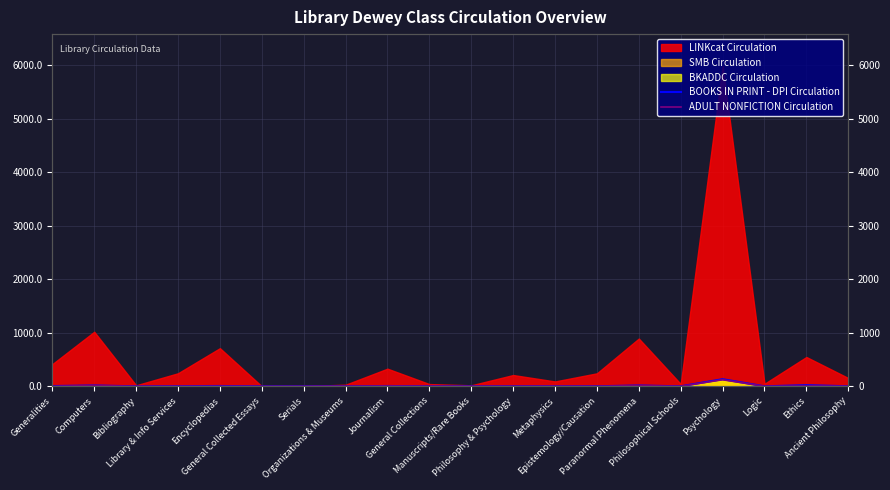

How many interior local valleys does the ADULT NONFICTION Circulation series have?

3